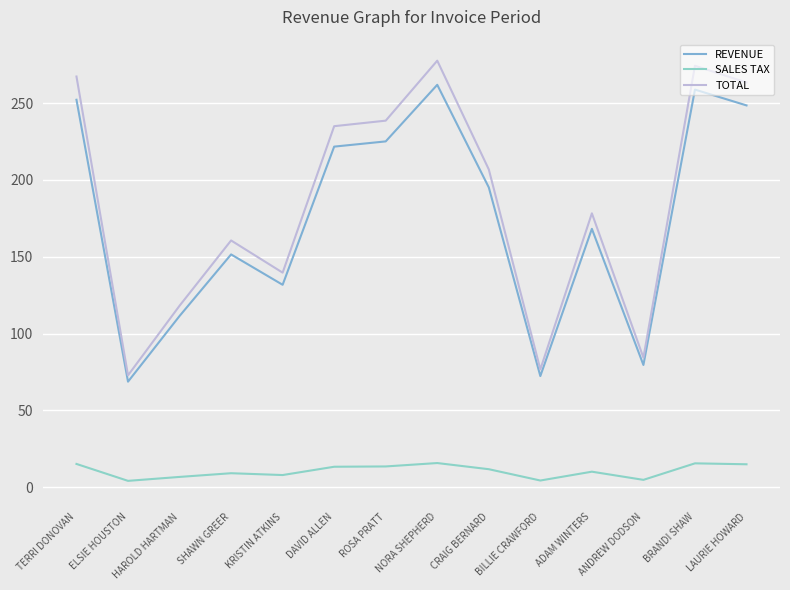

How many interior local valleys does the SALES TAX series have?

4